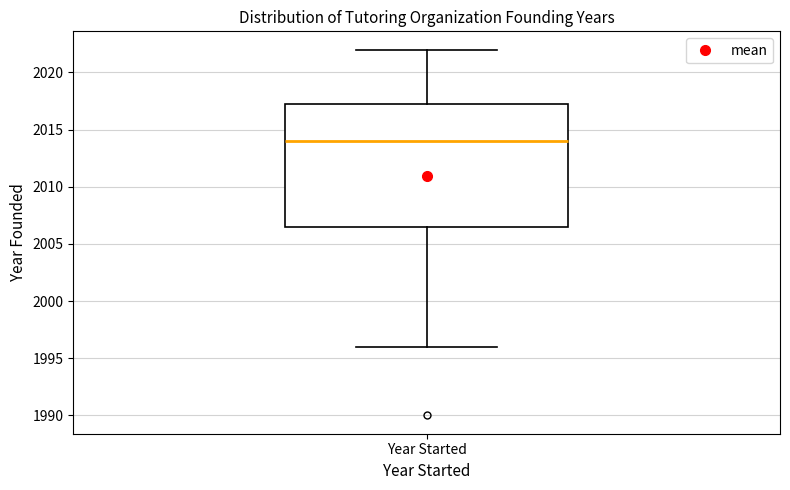

Transcribe this box plot: give where the median line is, the range the box spans, and where the two whiskers end, as read against the y-axis. The values are not printed on the chart, so give them approximately, as read against the axis.

median 2014.0, box 2006.5 to 2017.5, whiskers 1996.0 to 2022.0